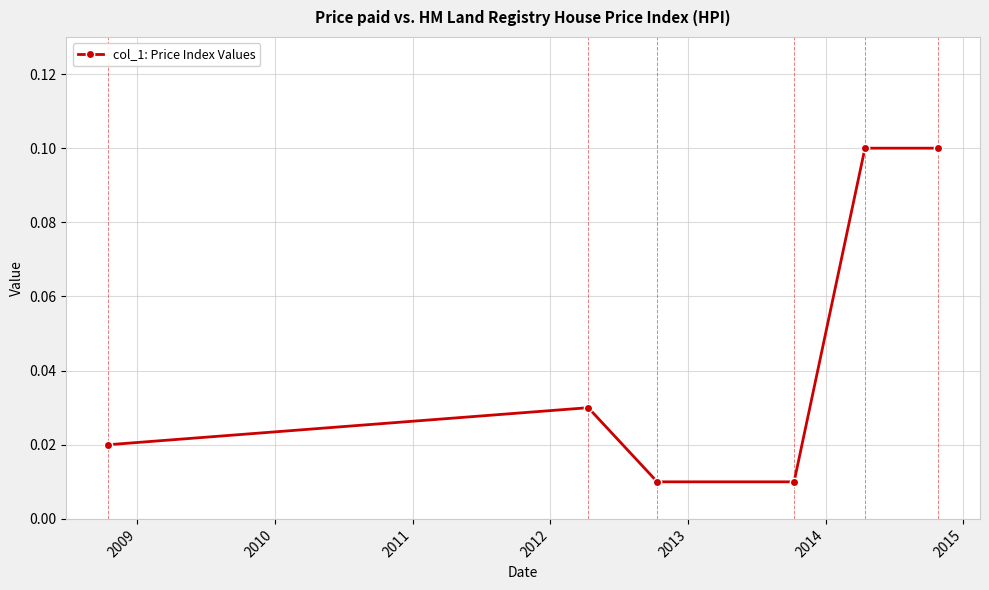

How many values are between 0 and 1?

6